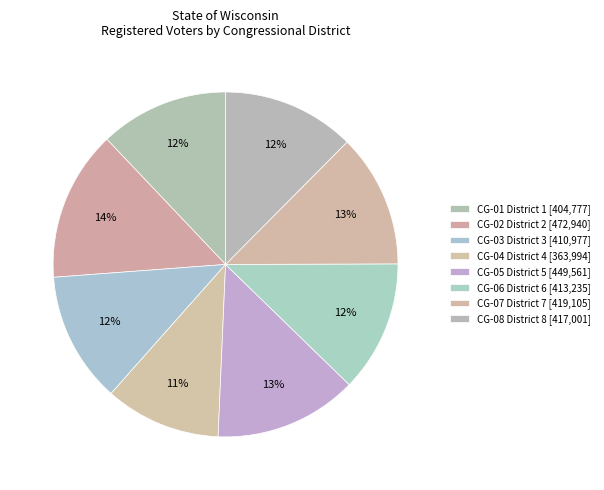

To the nearest percent, what percentage of the pie is CG-05 District 5?

13%